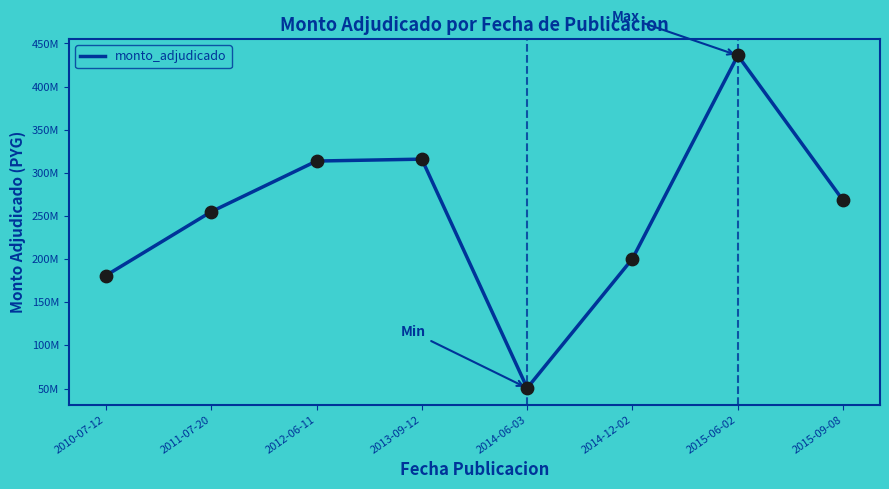

Approximately how many times larger is the value at 2014-06-03 compared to 2011-07-20?

0.2